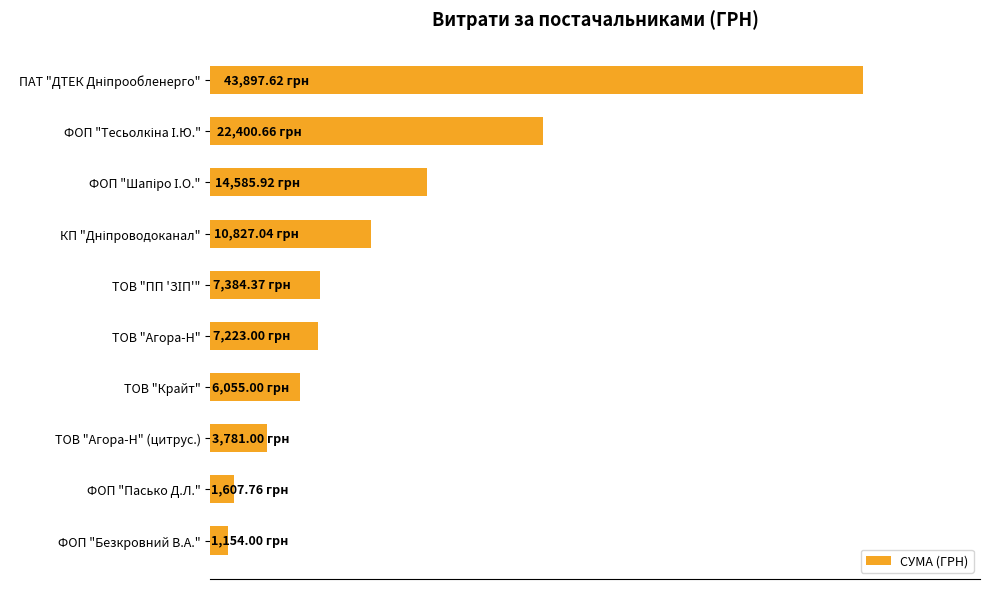

Does the chart contain stacked bars?

No